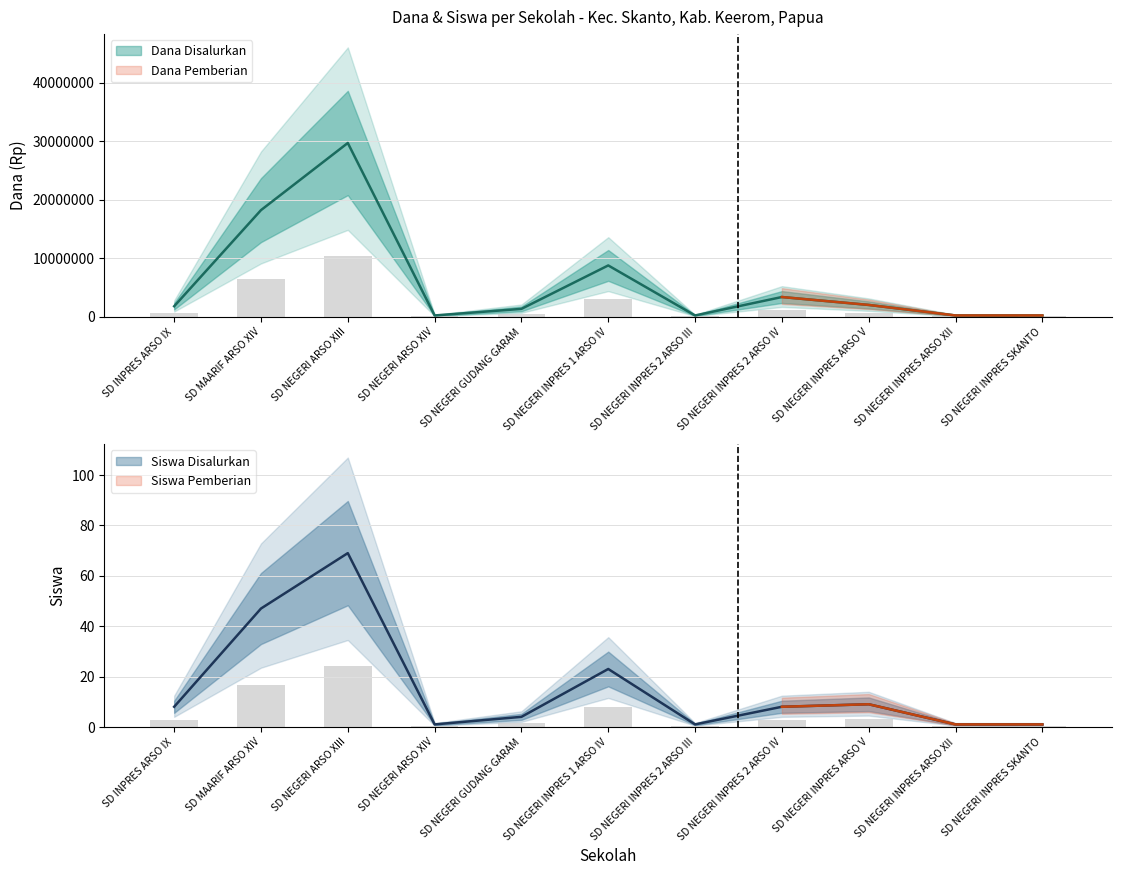

The value of Dana Disalurkan at SD NEGERI INPRES 1 ARSO IV is 12929673.0. True or false?

False